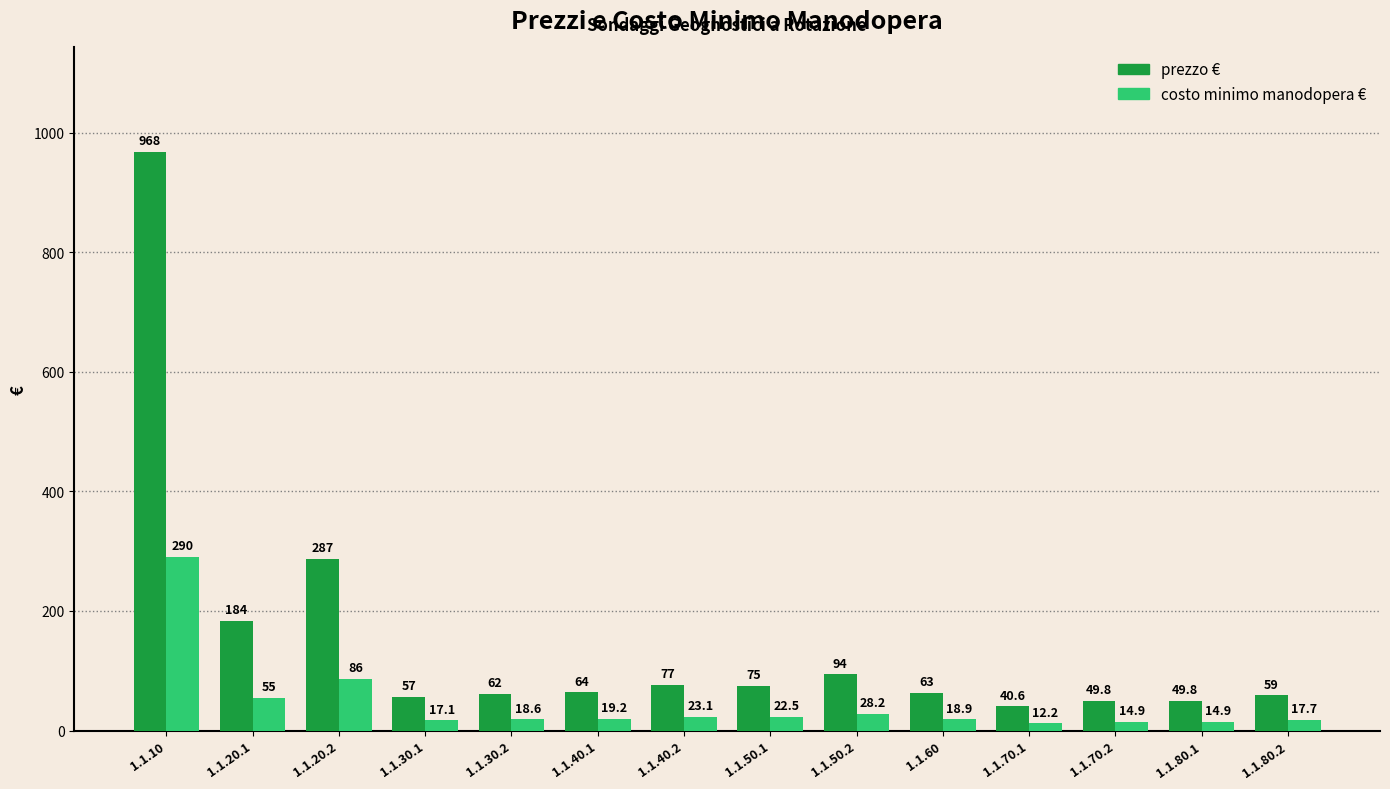

What position from the right is 1.1.50.2?

6